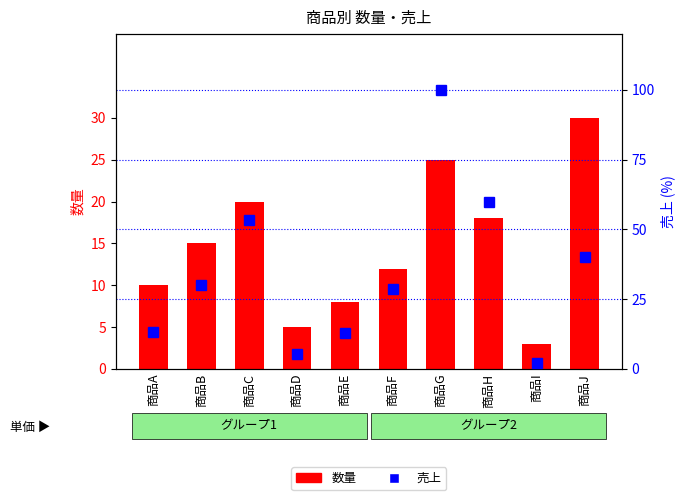

What is the value of the 数量 bar at the 9th from the left?

3.0